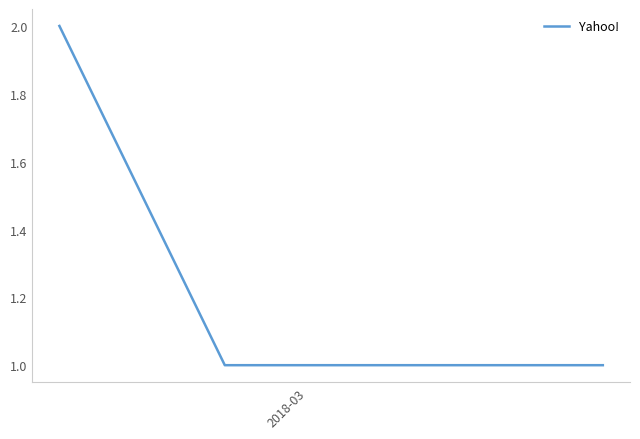

Does the chart display data point markers on the line(s)?

No